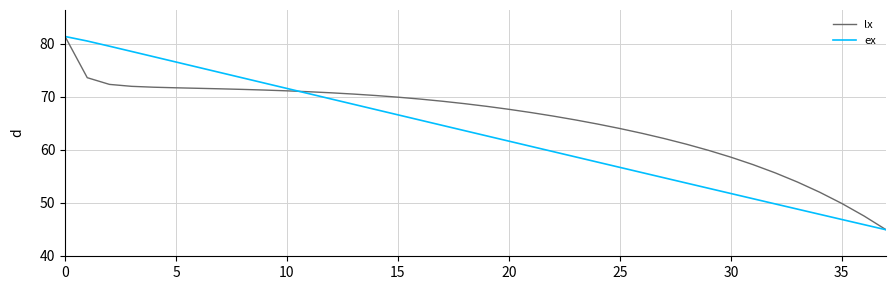

What is the highest value of the lx series?

81.4